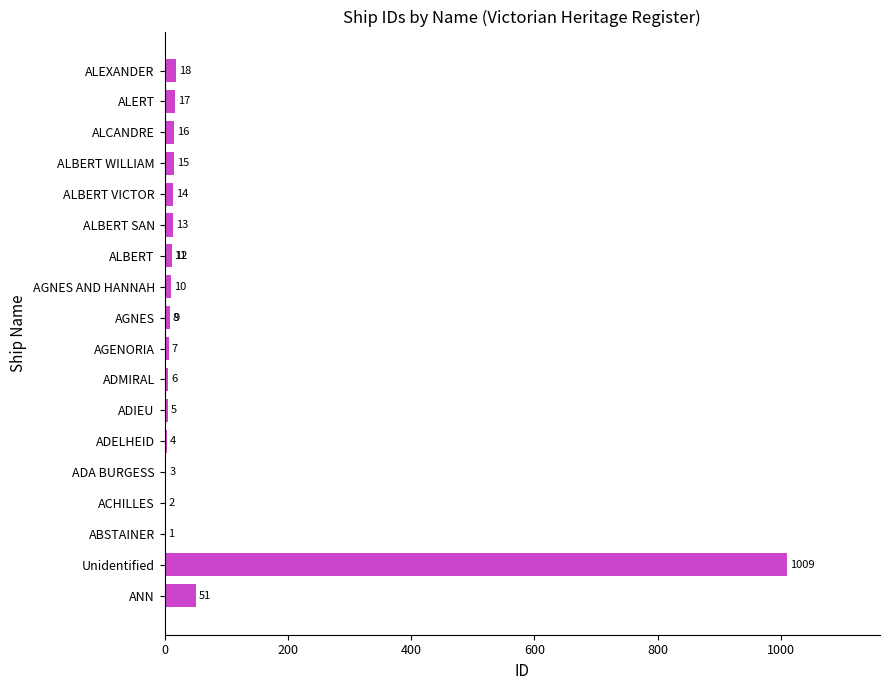

What is the average value?

62